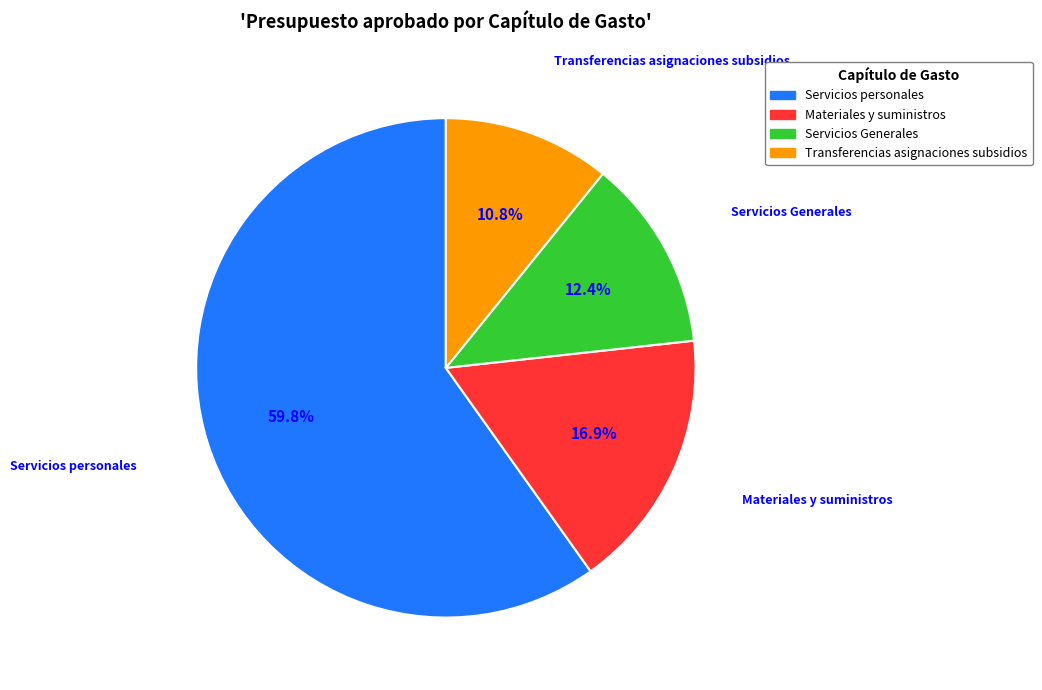

To the nearest percent, what is the difference between the largest and smallest slice percentages?

49%